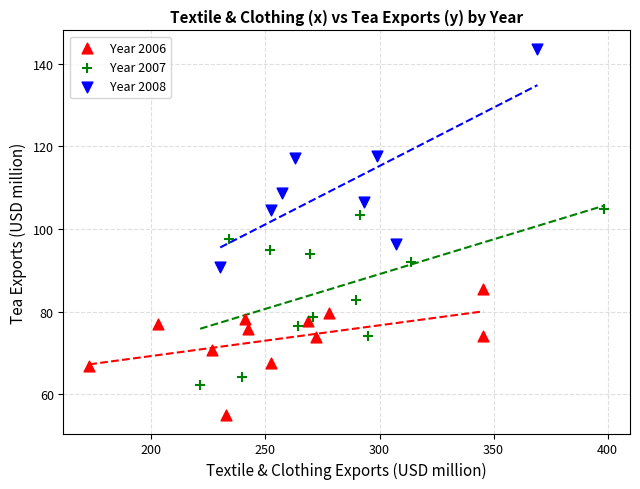

Which series contains the highest Y value?

Year 2008